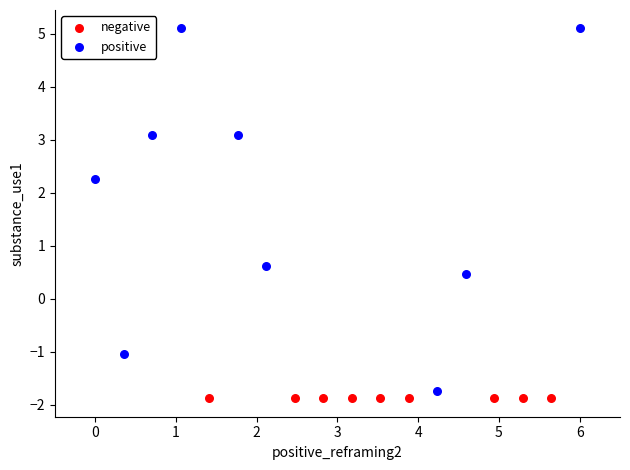

Which series has the largest Y range (max minus min)?

positive